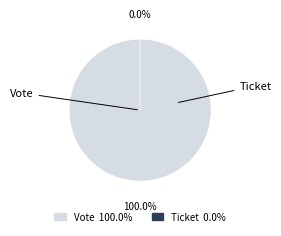

How many slices are in this pie chart?

2